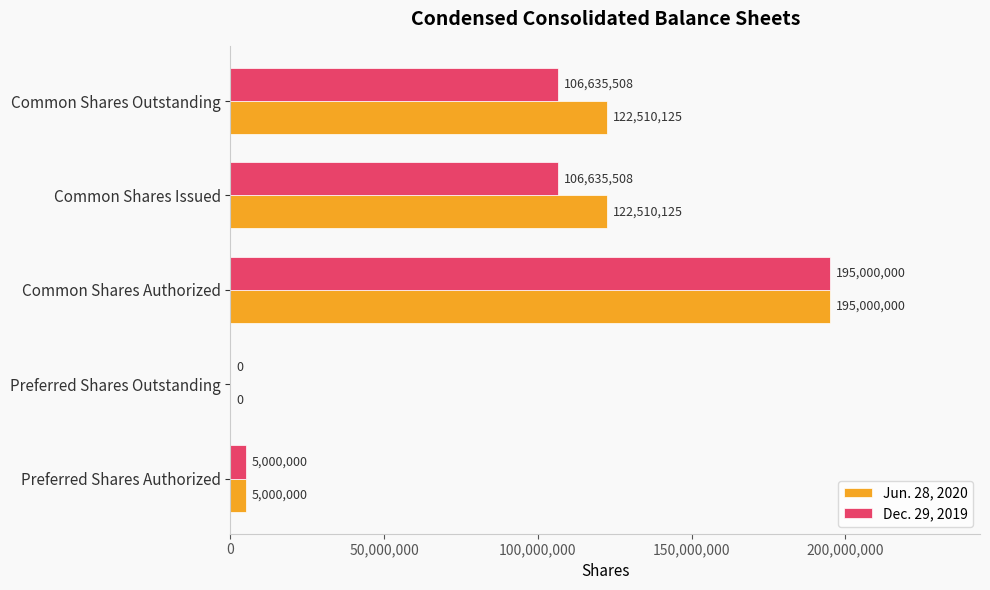

Between Preferred Shares Authorized and Common Shares Outstanding, which series saw the biggest shift?

Jun. 28, 2020